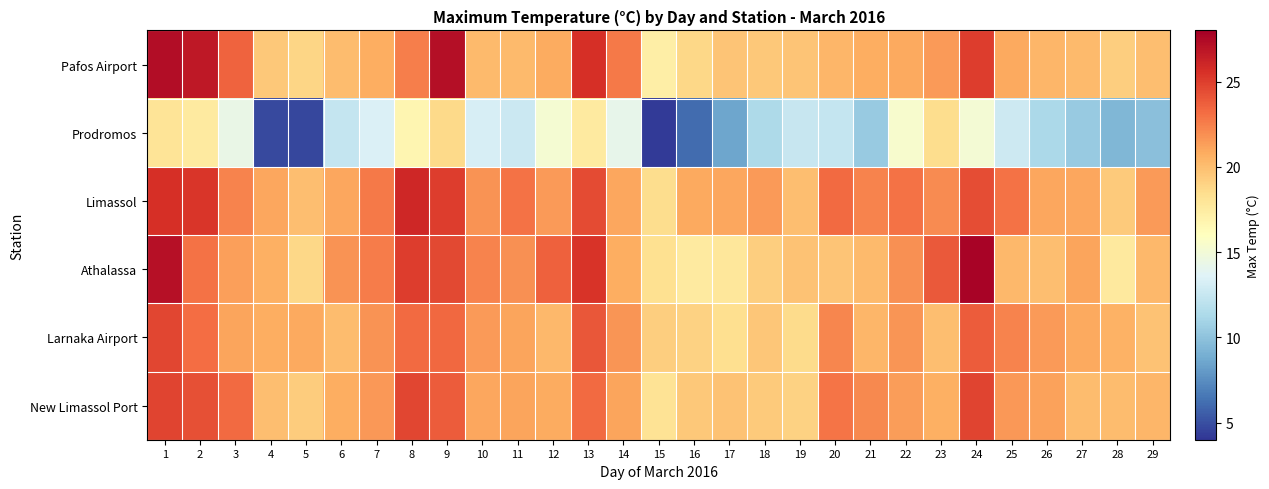

What is the difference between the highest and lowest values at 23?

5.4